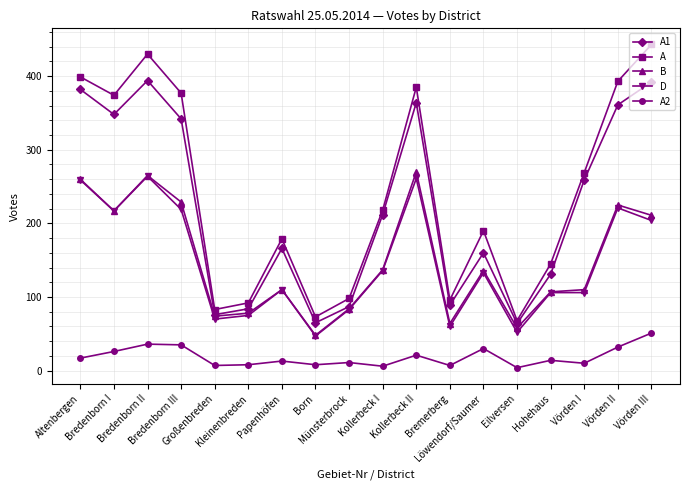

How many interior local valleys does the A1 series have?

5